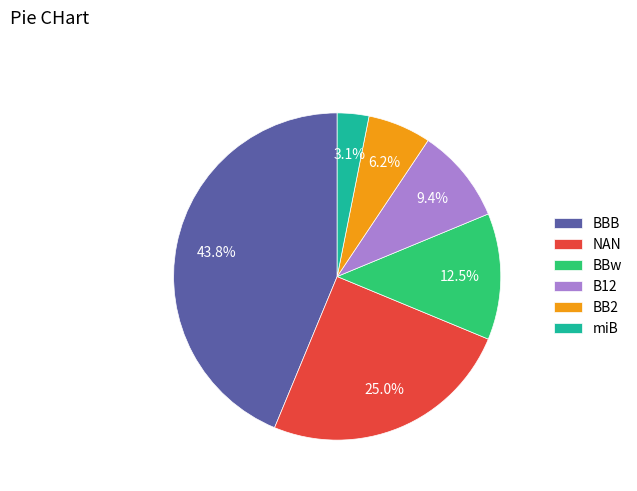

Do B12 and BBw together represent more than half of the pie?

No